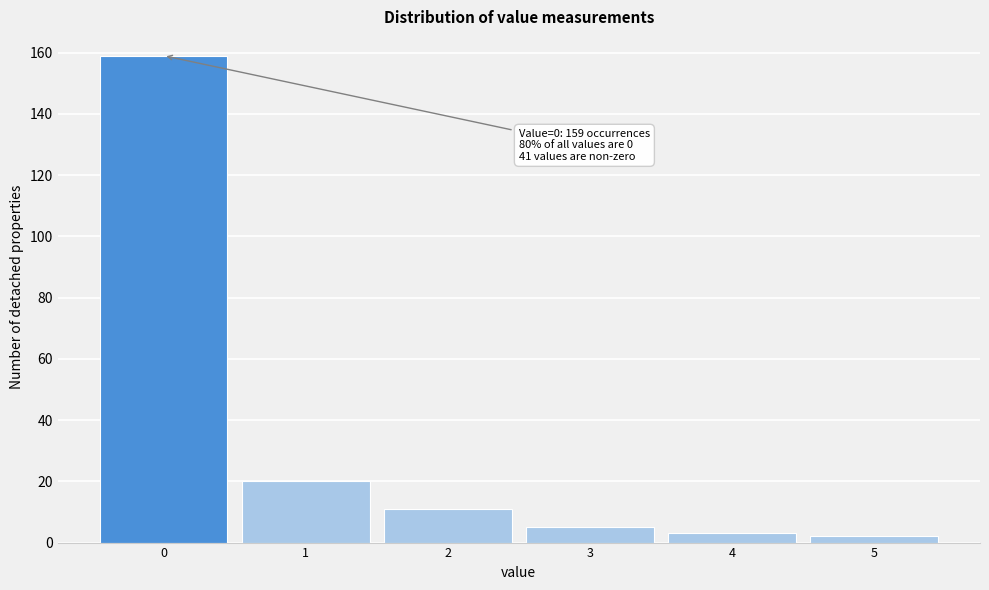

Which range on the x-axis has the tallest bar?

-0.5 to 0.5